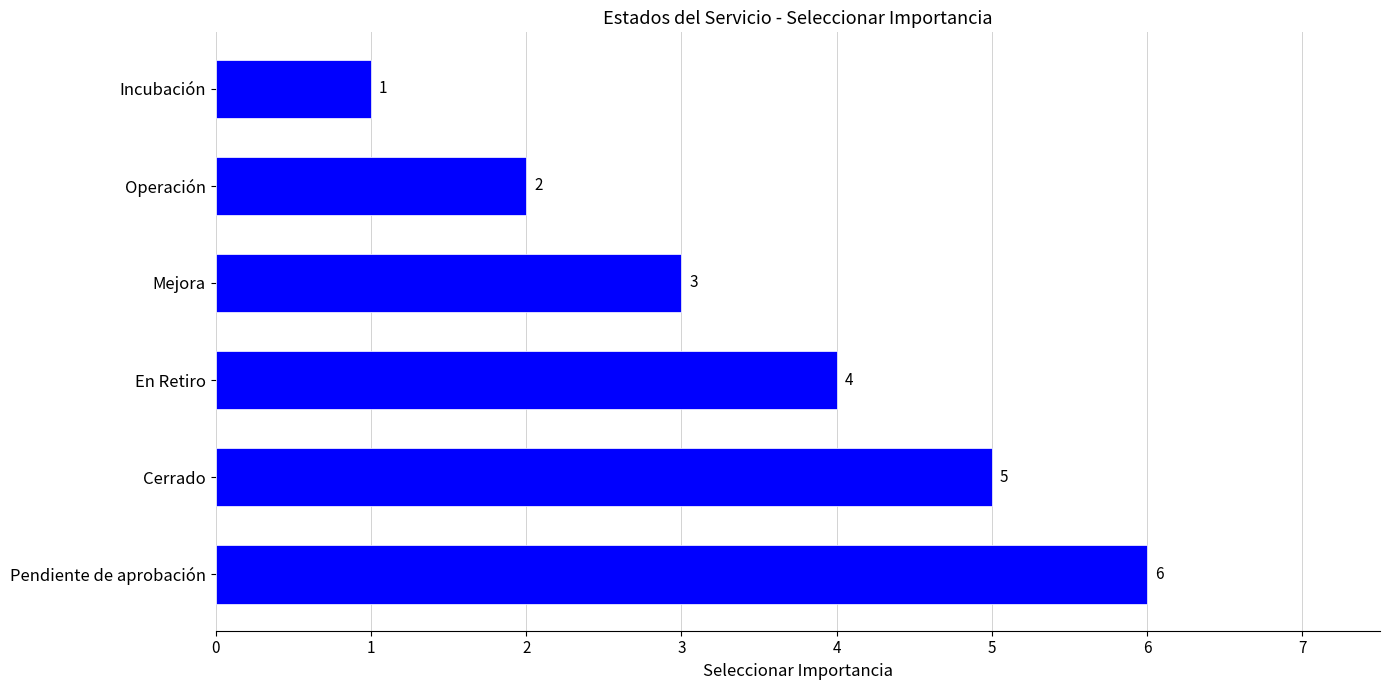

Rank the categories by value from highest to lowest.

Pendiente de aprobación, Cerrado, En Retiro, Mejora, Operación, Incubación